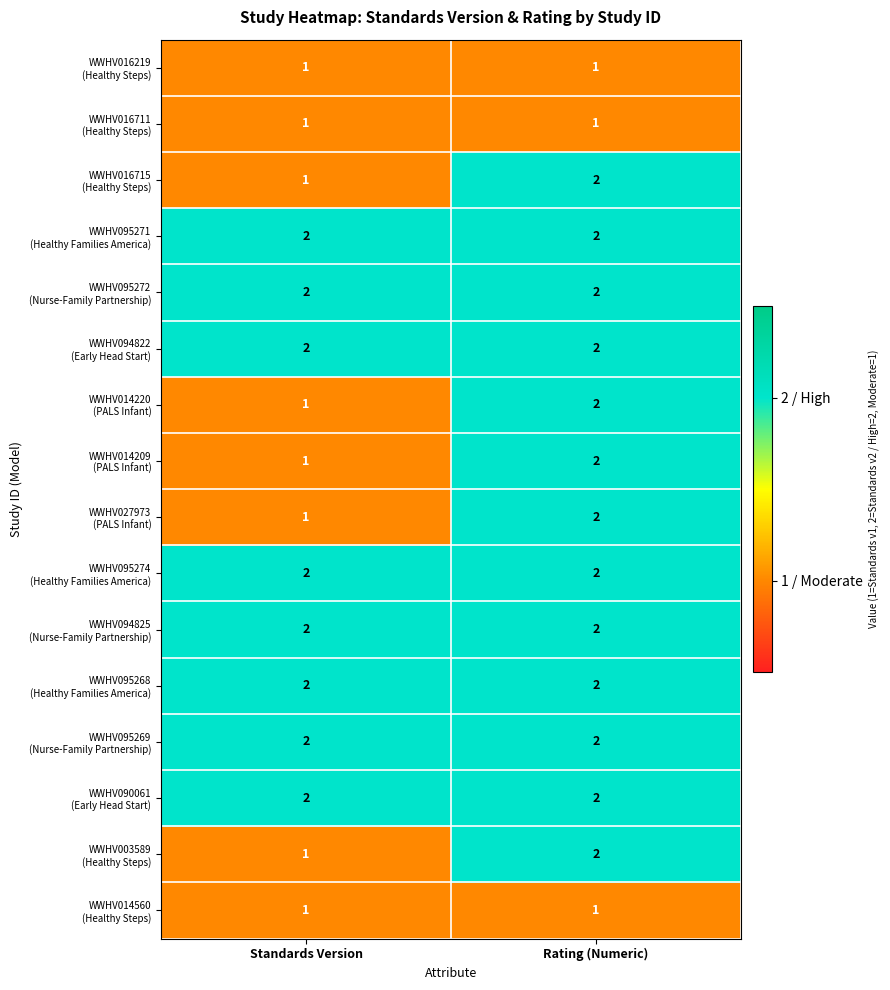

What is the total value across all series at Standards Version?

24